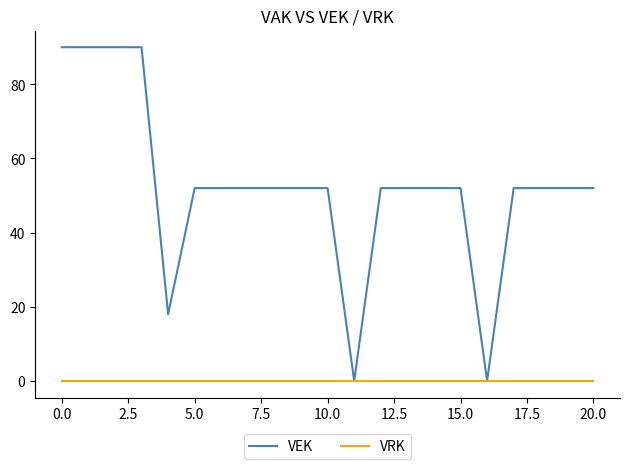

What is the greatest value displayed?

90